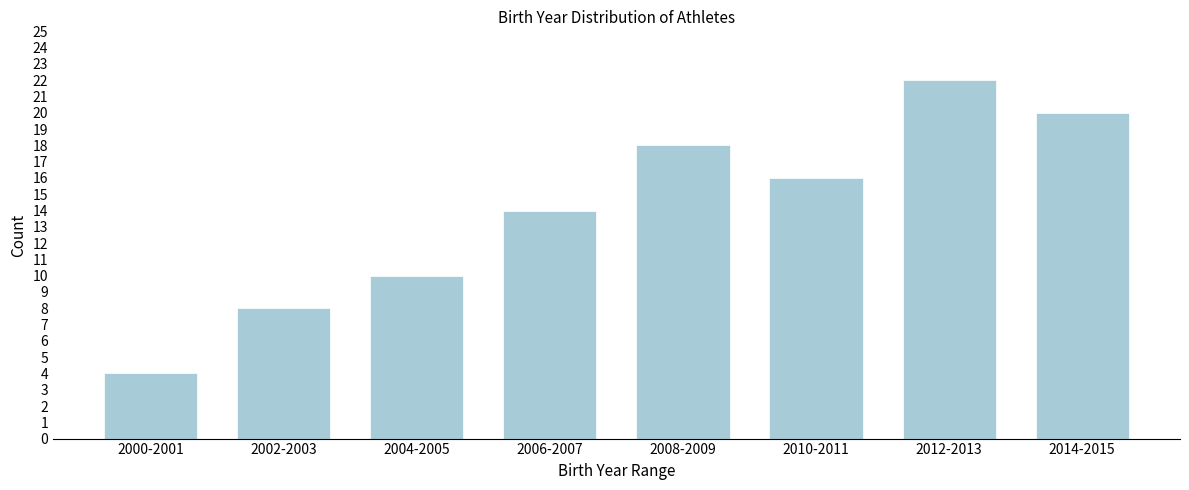

Reading right to left, extract all data points from this chart.

20	22	16	18	14	10	8	4